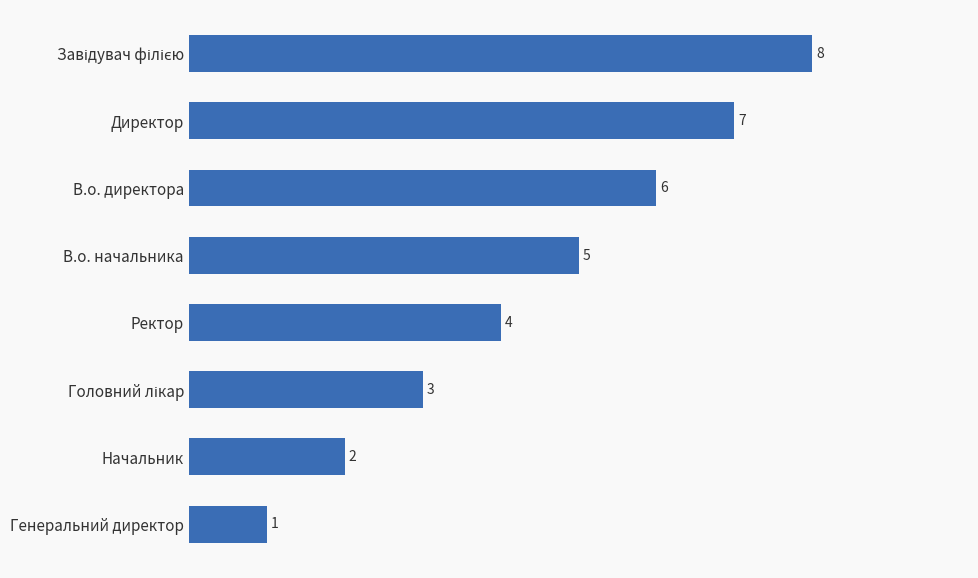

At which label is the value closest to 4?

Ректор